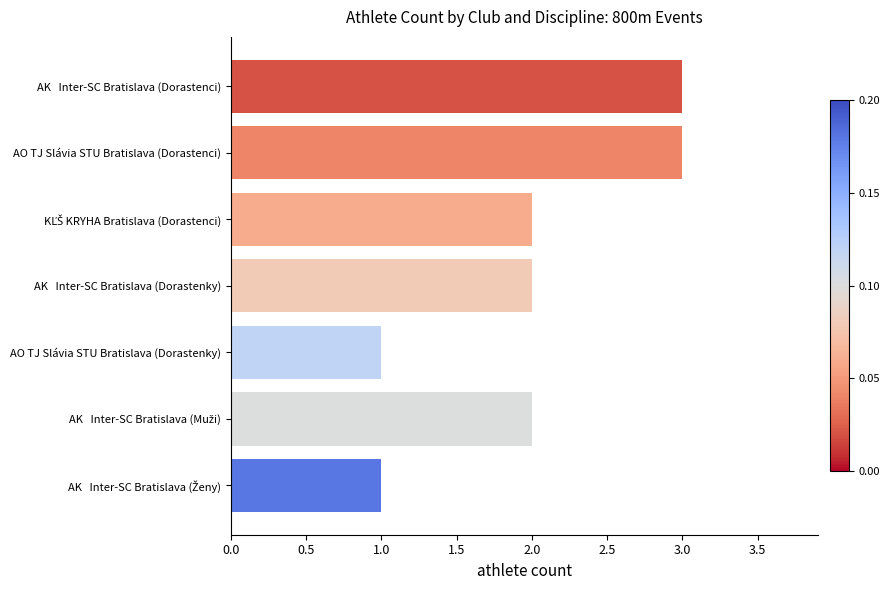

What is the greatest value displayed?

3